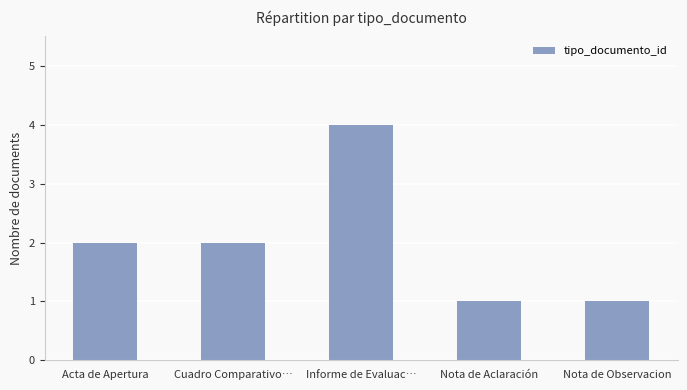

The chart shows a value of 0 at Nota de Observacion. True or false?

False